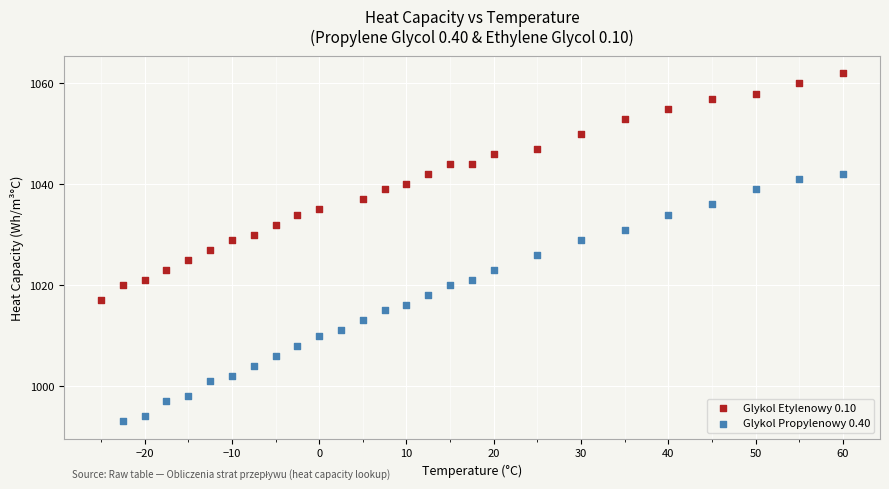

Which series reaches the minimum Y coordinate?

Glykol Propylenowy 0.40